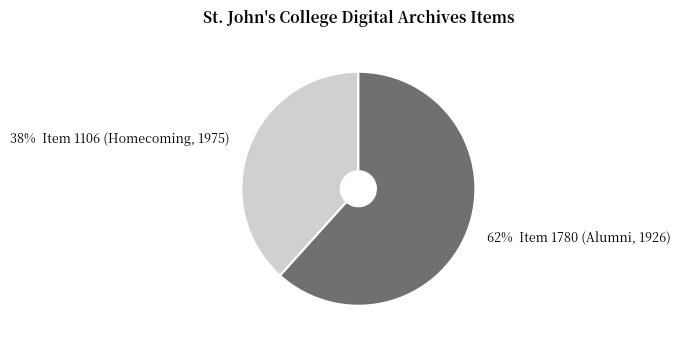

Is there any slice that represents more than half of the pie?

Yes